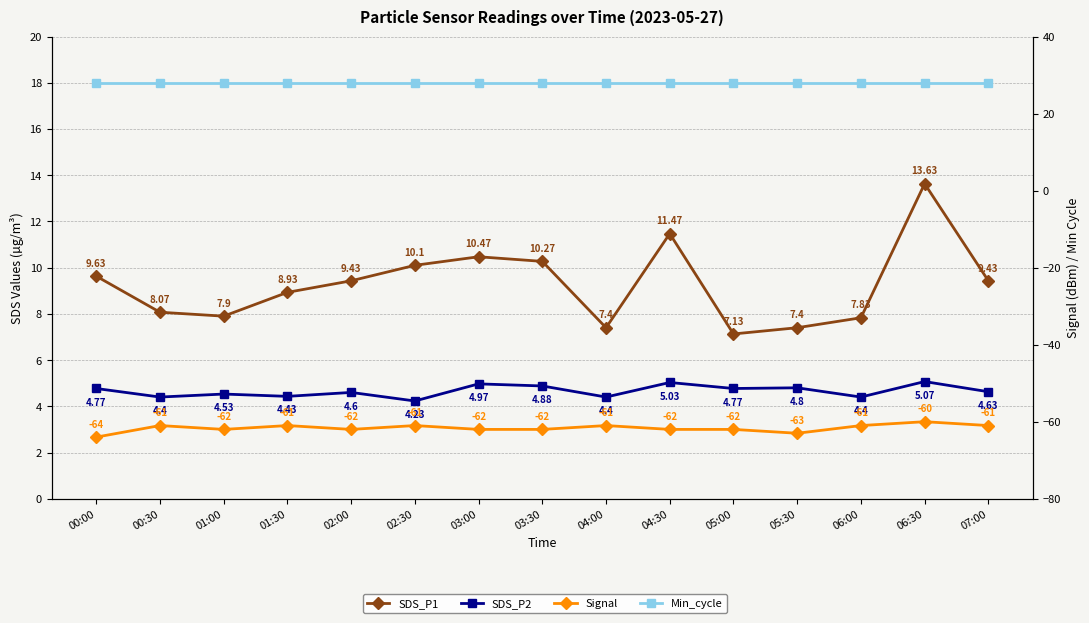

True or false: Min_cycle and SDS_P2 cross at least once.

False